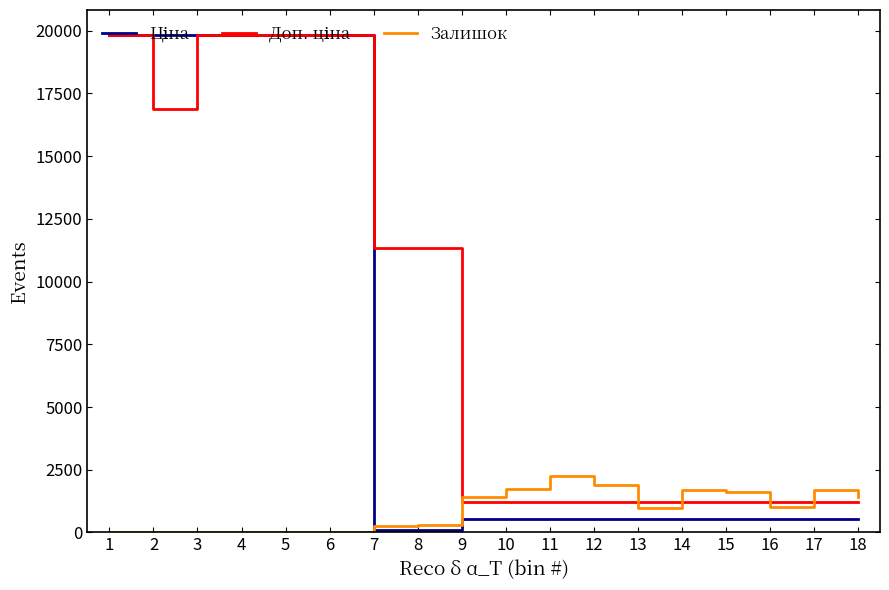

What is the greatest value displayed?

19831.1